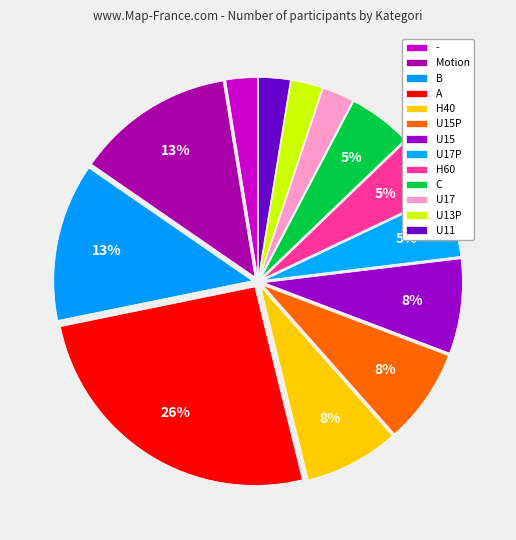

Count the number of slices in the pie.

13